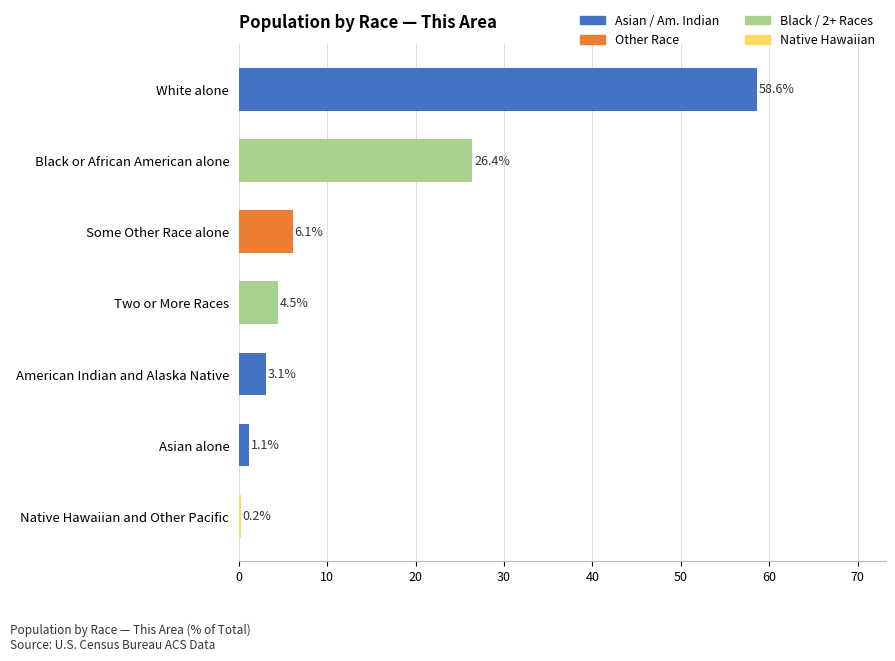

What is the ratio of the value at Some Other Race alone to the value at Two or More Races?

1.4